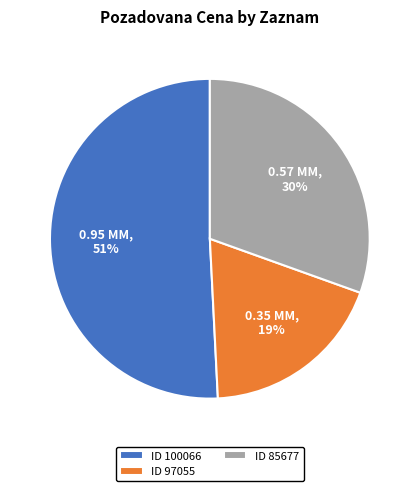

To the nearest percent, what is the difference between the largest and smallest slice percentages?

32%